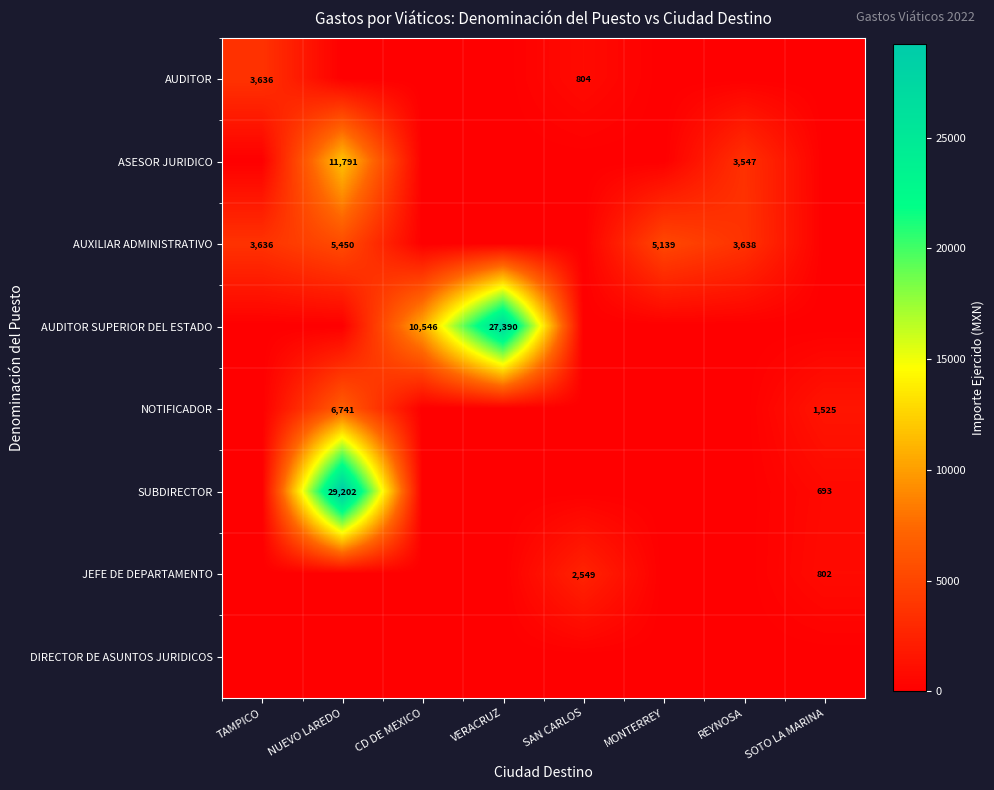

Between NUEVO LAREDO and MONTERREY, which series saw the biggest shift?

SUBDIRECTOR